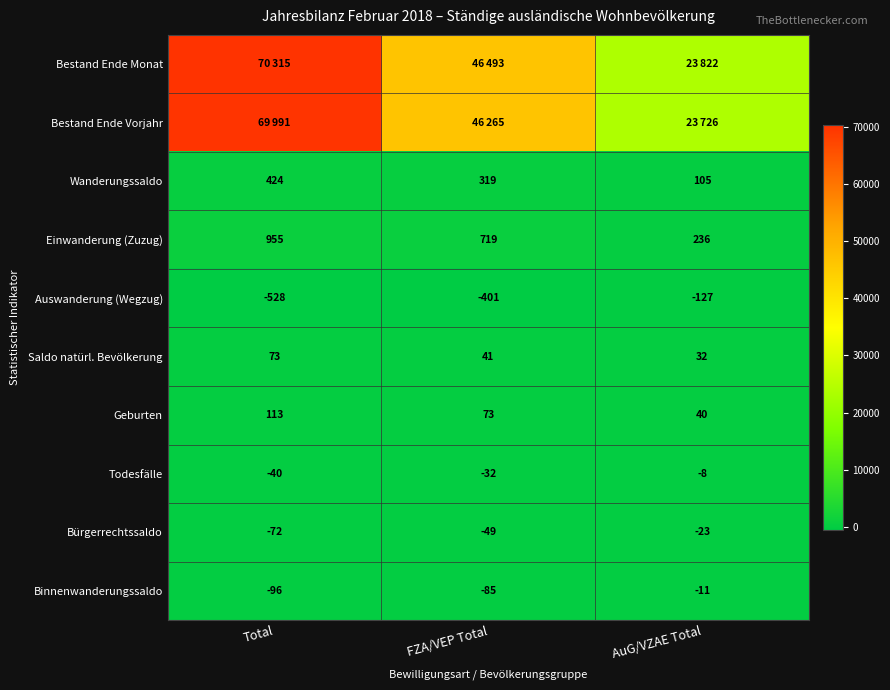

At how many categories does at least one series exceed 37807?

2